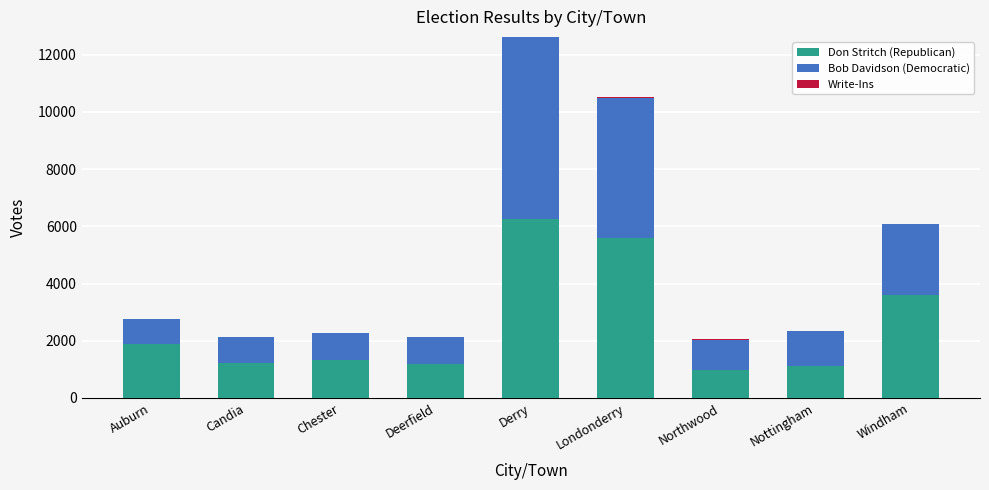

At which category is the sum across all series the highest?

Derry